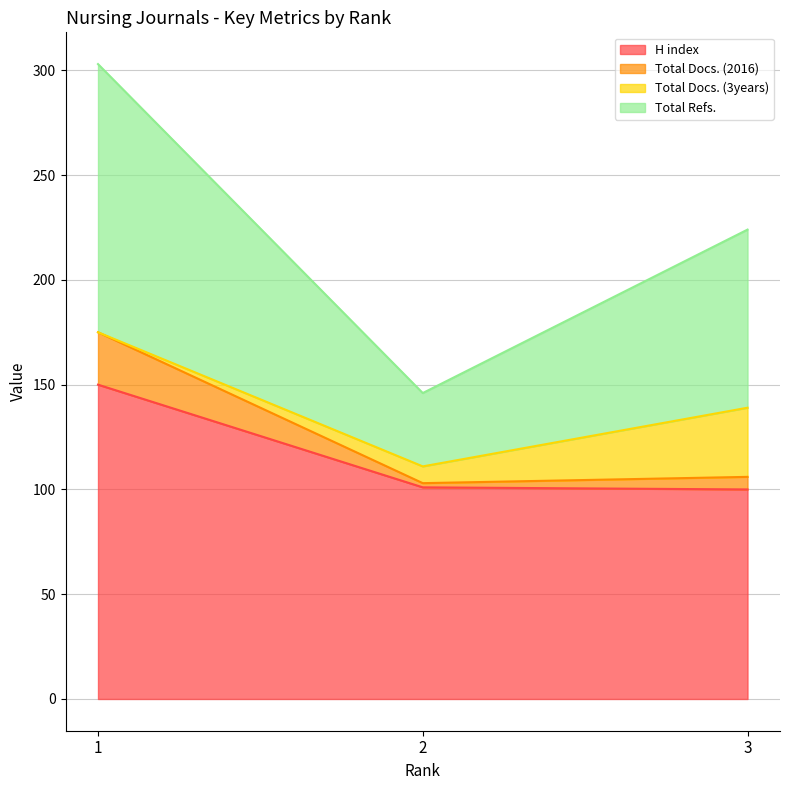

What is the minimum value for H index?

100